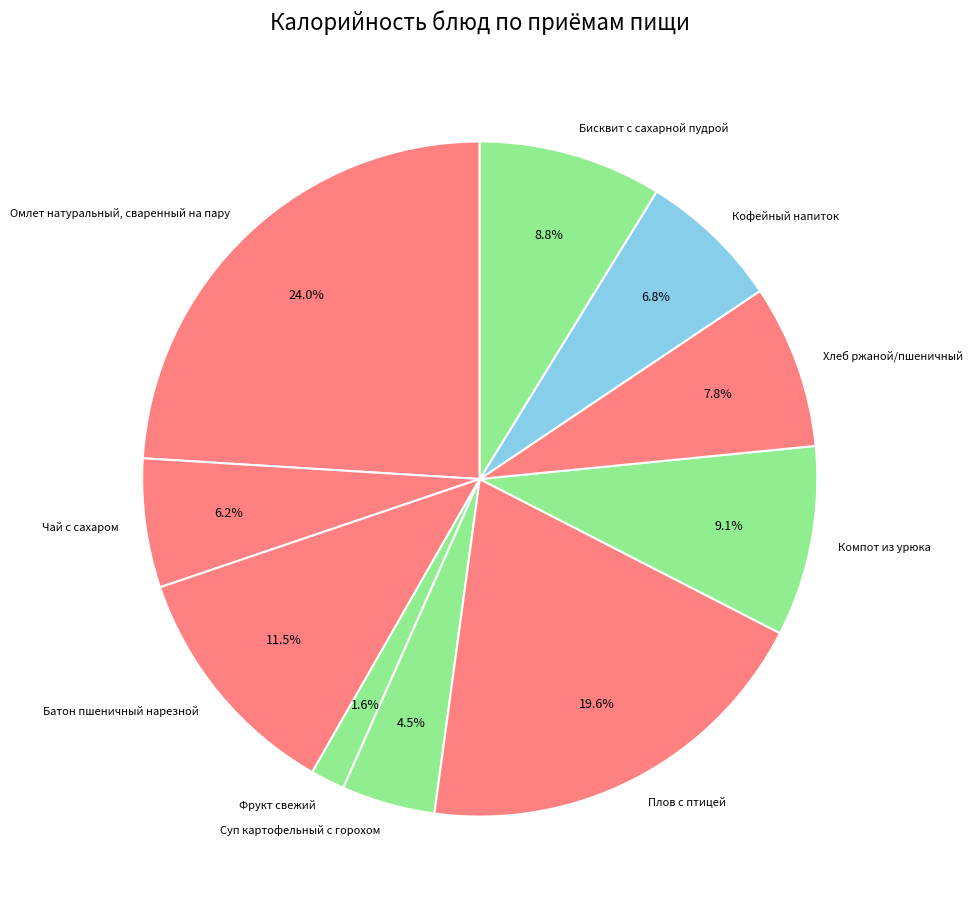

Does Омлет натуральный, сваренный на пару account for over 50% of the chart?

No